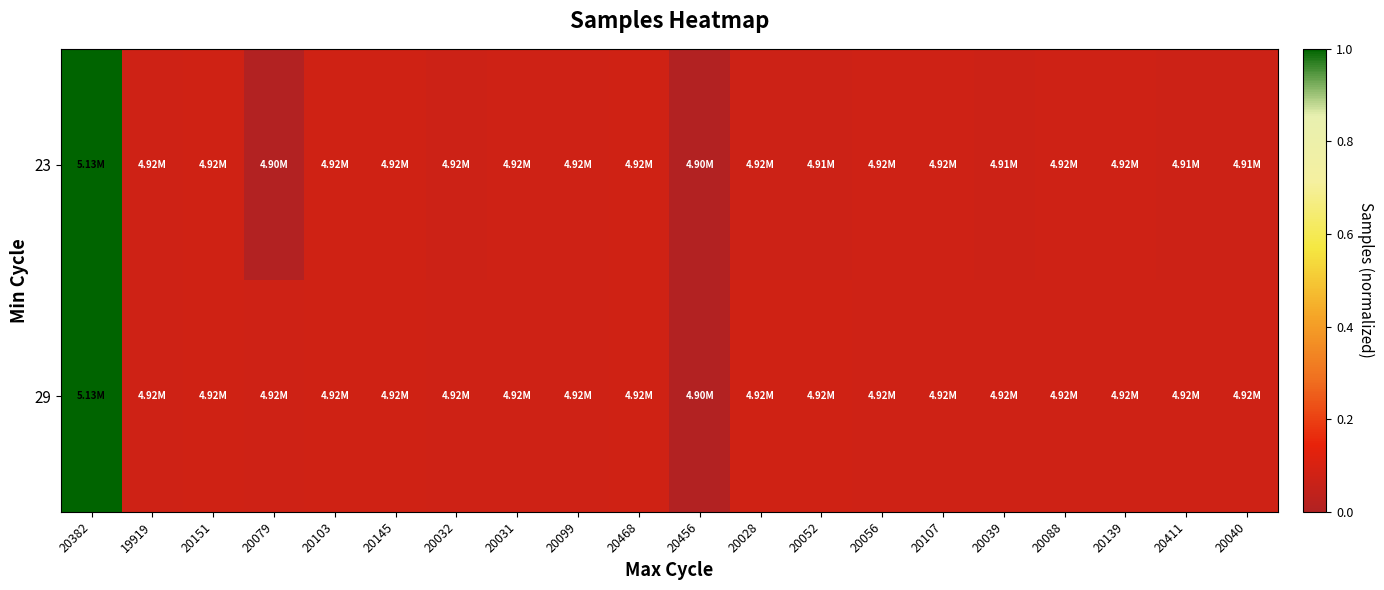

Rank the series by their maximum value, from lowest to highest.

23, 29